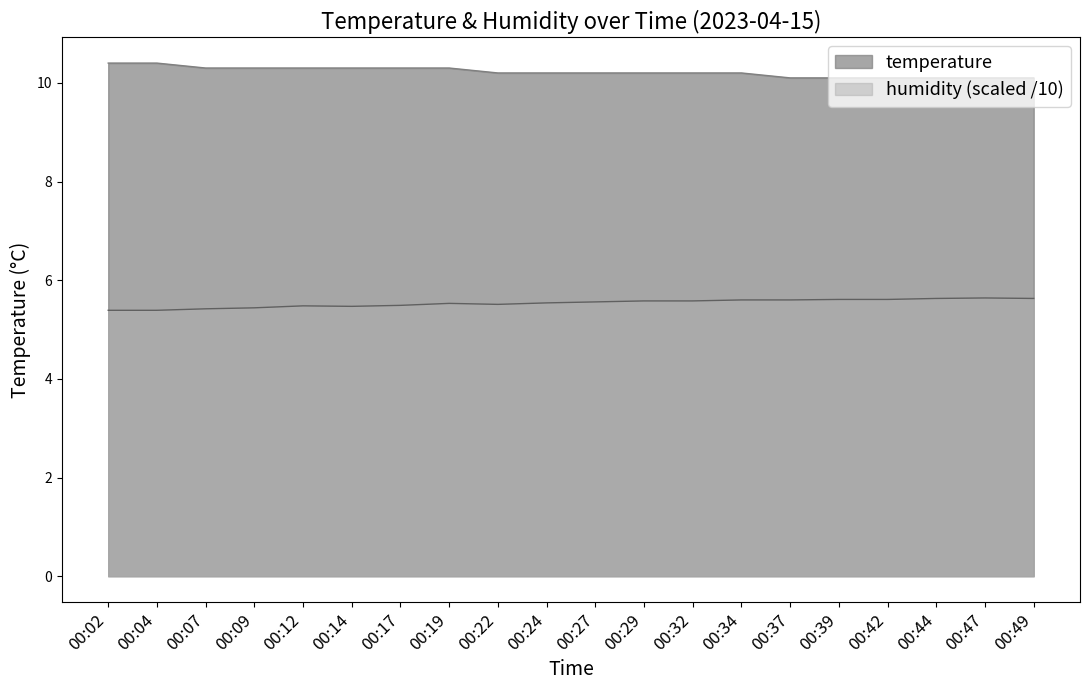

At 00:29, list the series in order from largest to smallest.

temperature, humidity (scaled /10)